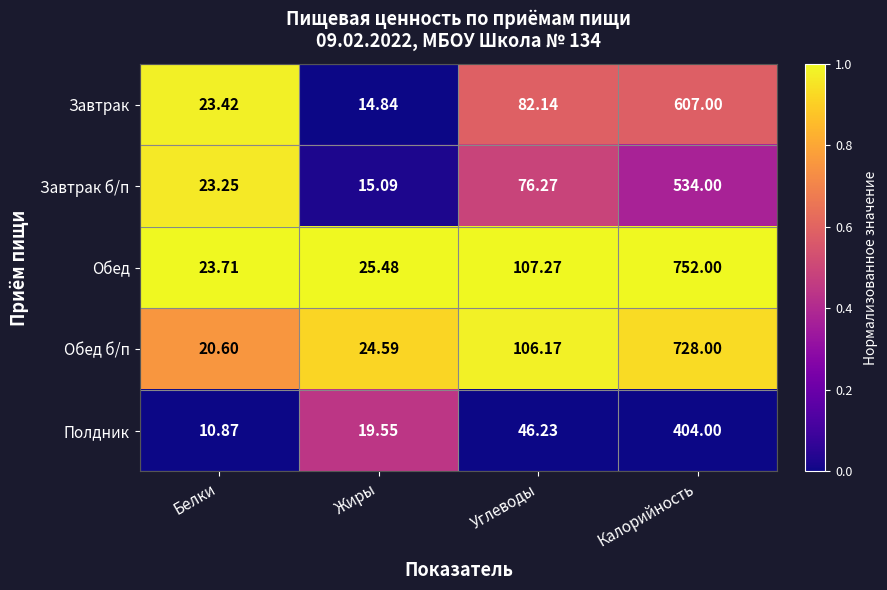

Which category has the lowest value in the Полдник series?

Белки